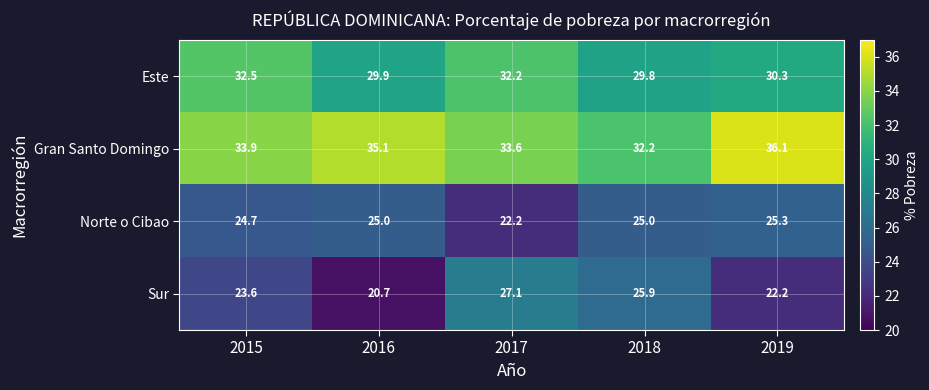

What is the difference between the Este values at 2017 and 2016?

2.3